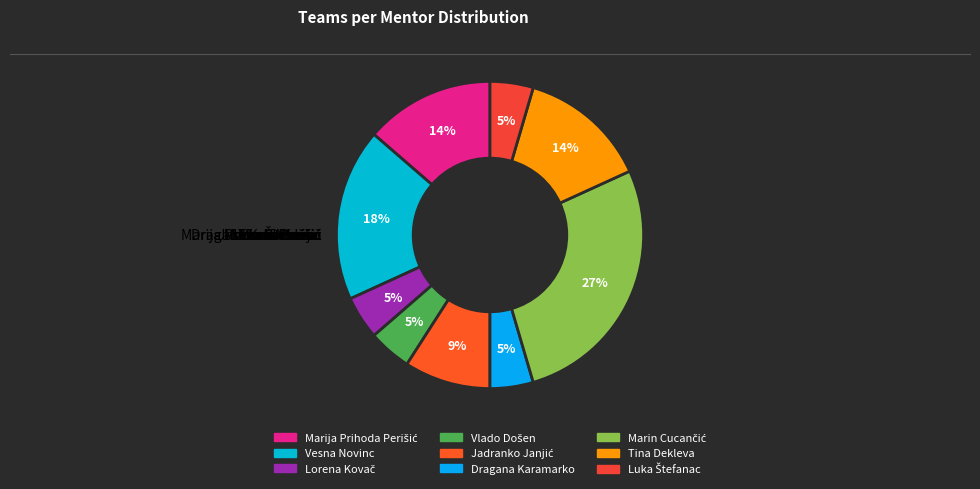

Which slice is the largest?

Marin Cucančić